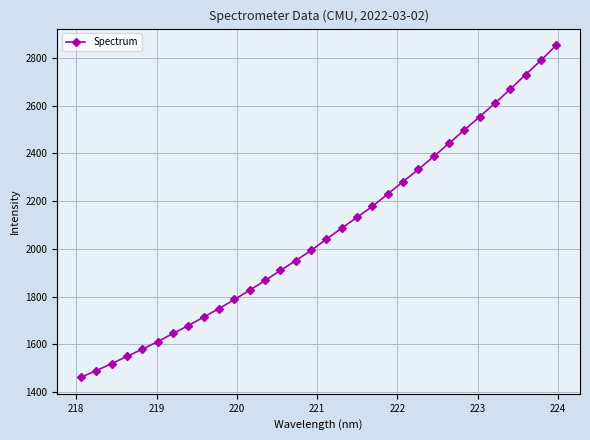

What is the average value?

2067.6